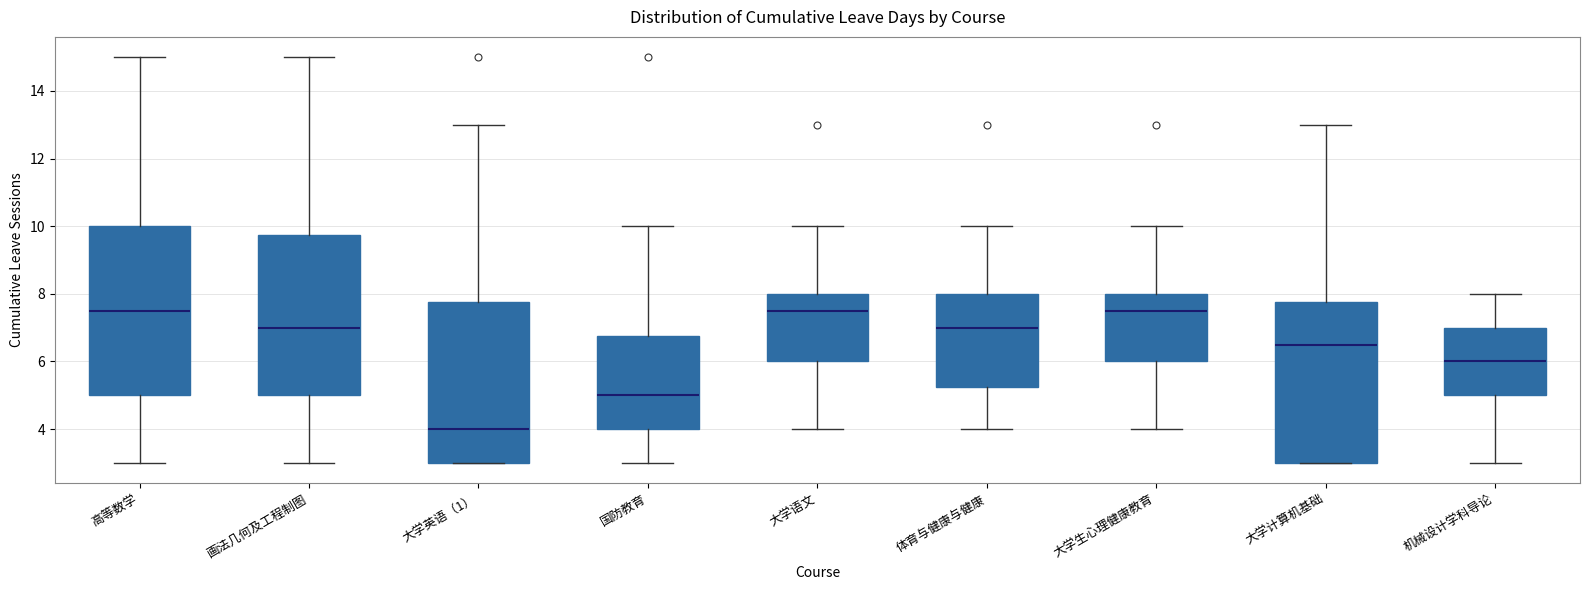

Where does the lower whisker of the box for 国防教育 end on the y-axis? The values are not printed on the chart, so give them approximately, as read against the axis.

3.0